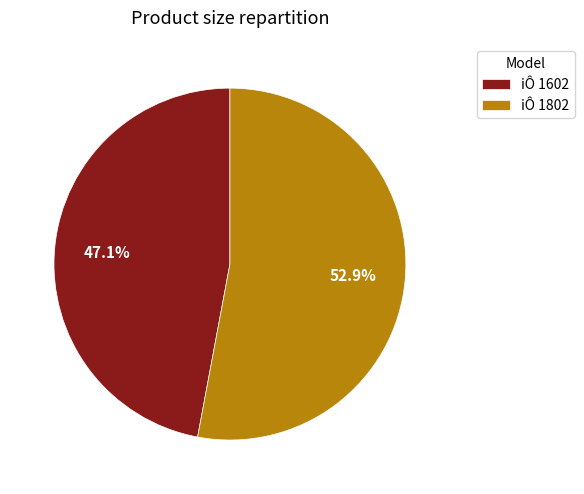

How many segments does this pie chart have?

2